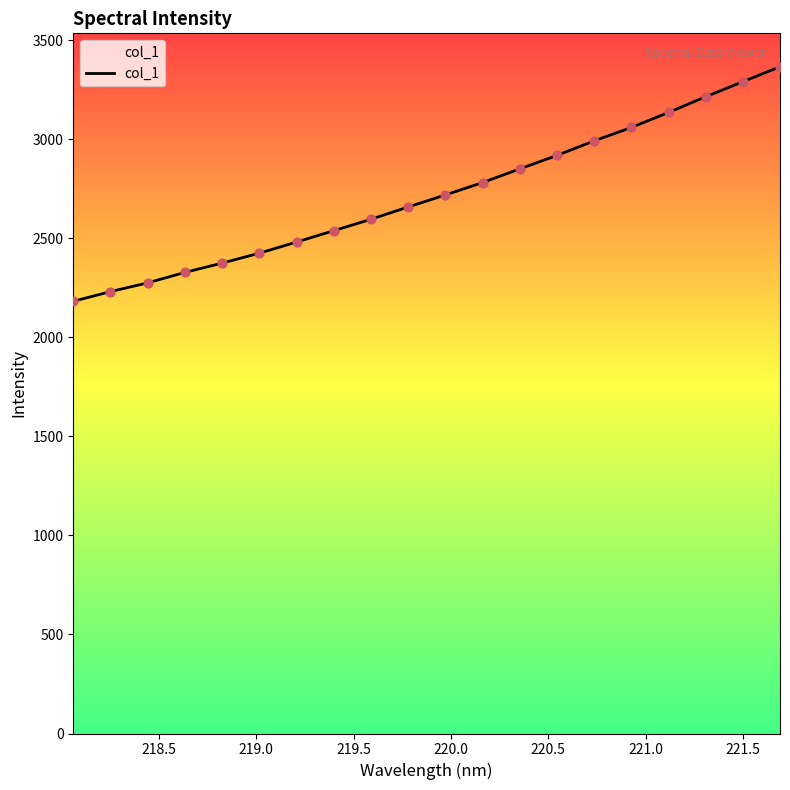

What is the smallest value displayed?

2182.1